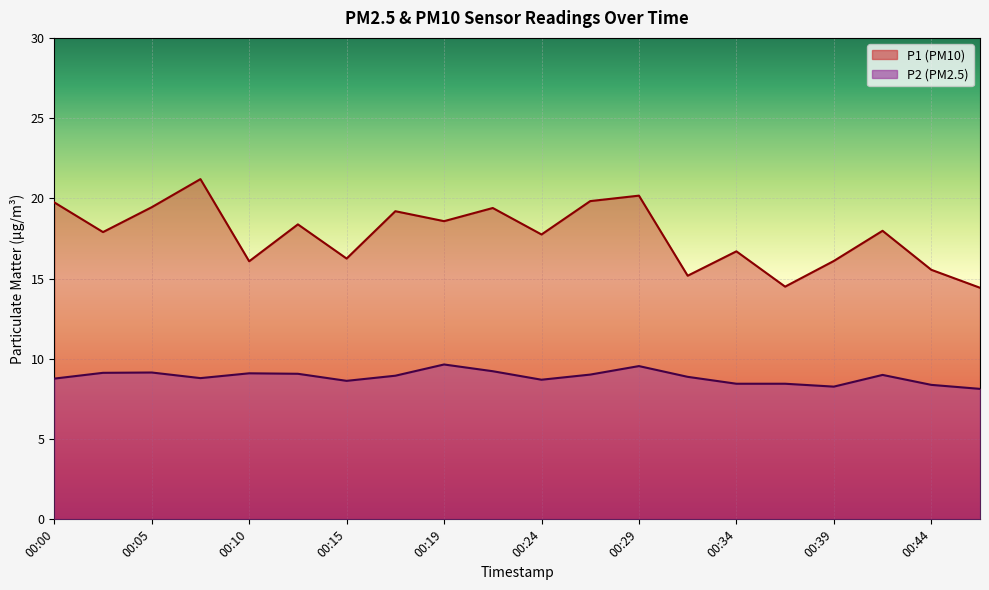

What is the lowest value of the P2 series?

8.1